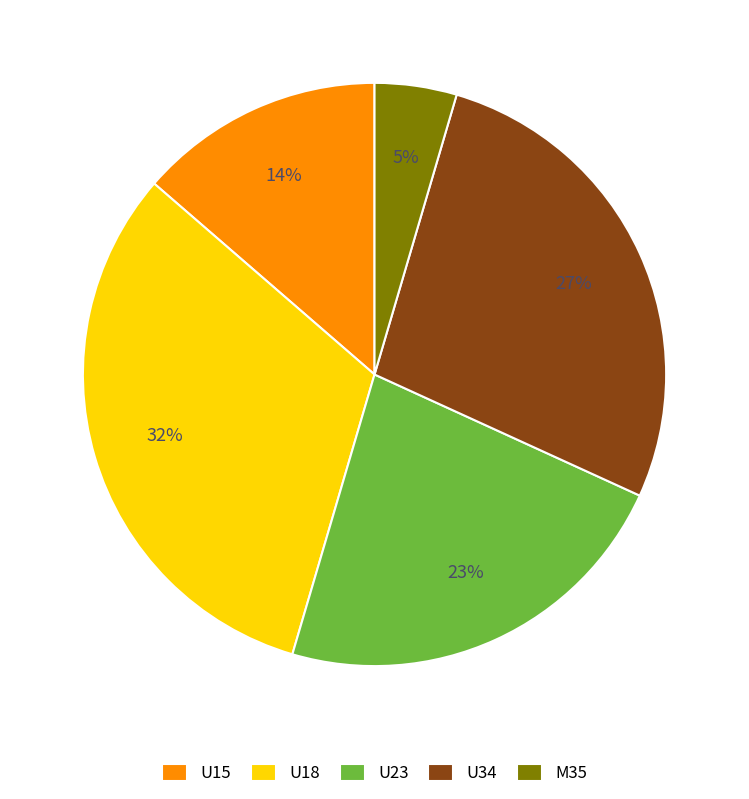

Approximately how many times larger is the value at U15 compared to U23?

0.6